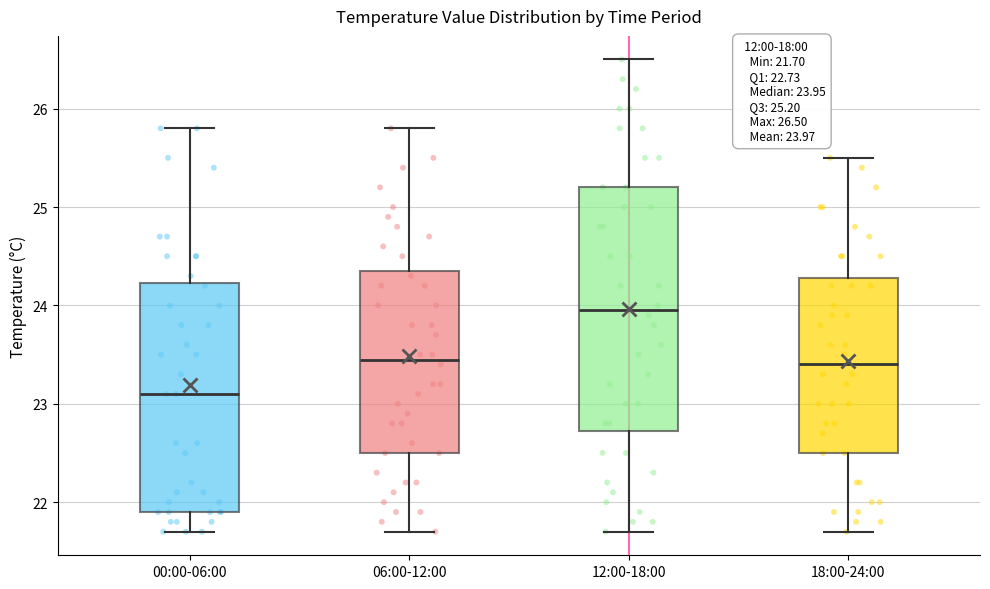

Comparing the boxes themselves (not the whiskers), which one is the tallest?

12:00-18:00